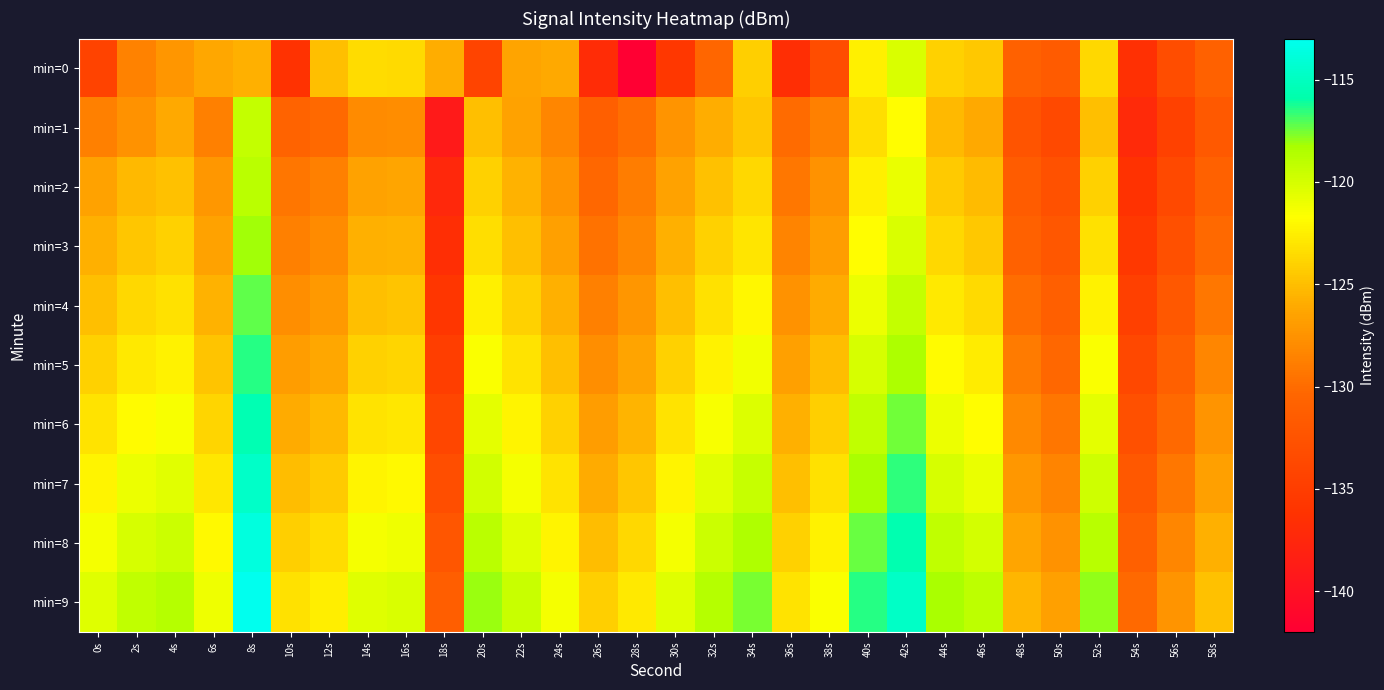

Which has a higher value, 20s or 58s?

58s